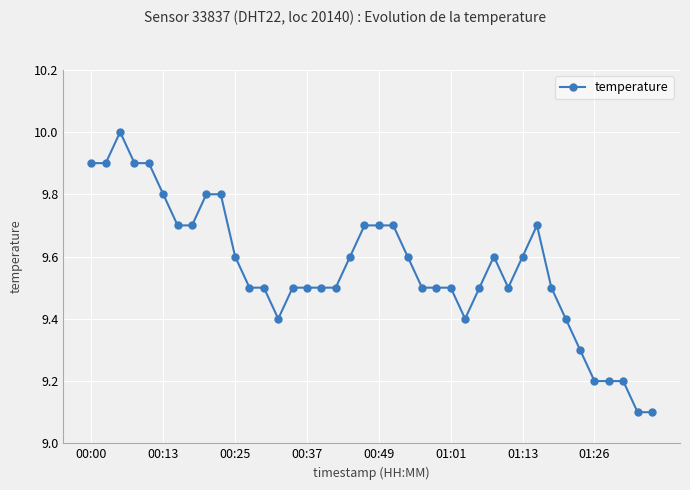

How many lines are shown in the chart?

1